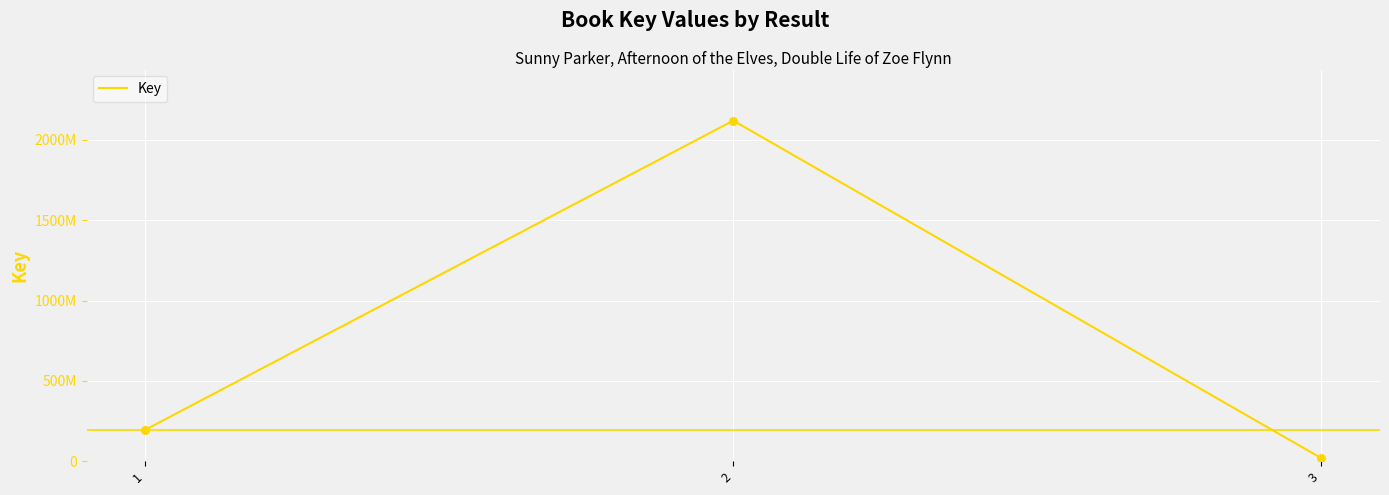

Is this an area chart (filled region under the line)?

No